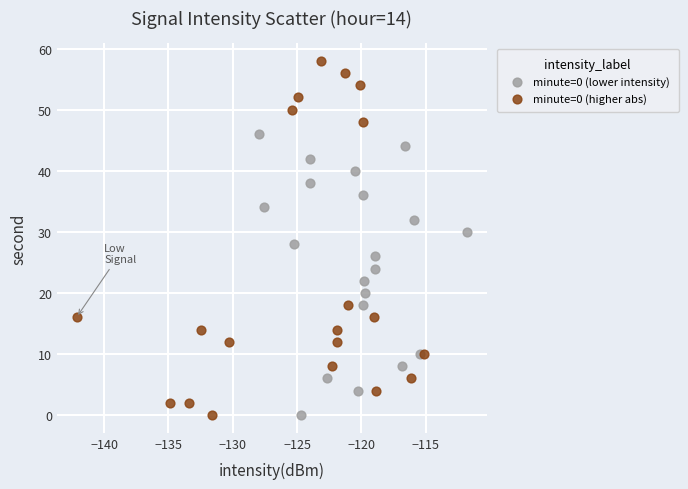

Which series has the widest spread of Y values?

minute=0 (higher abs)